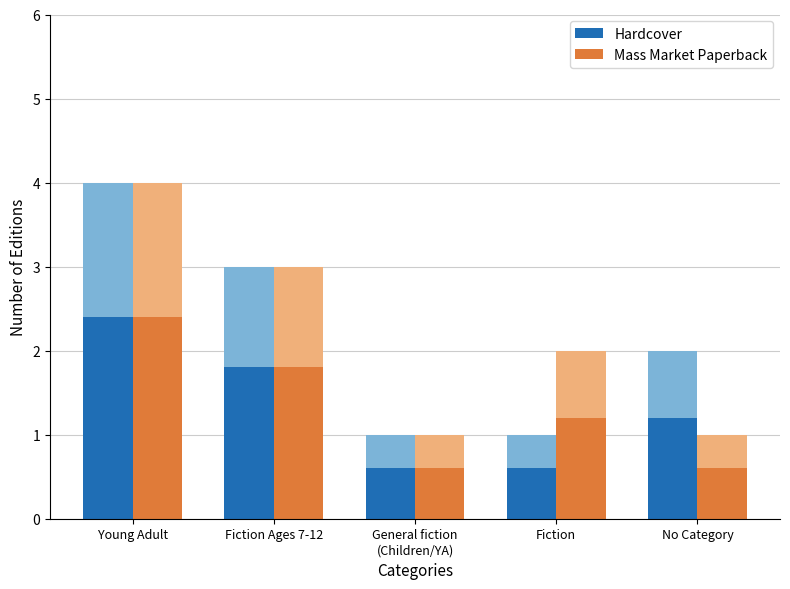

How many values in the Hardcover series exceed 1?

3